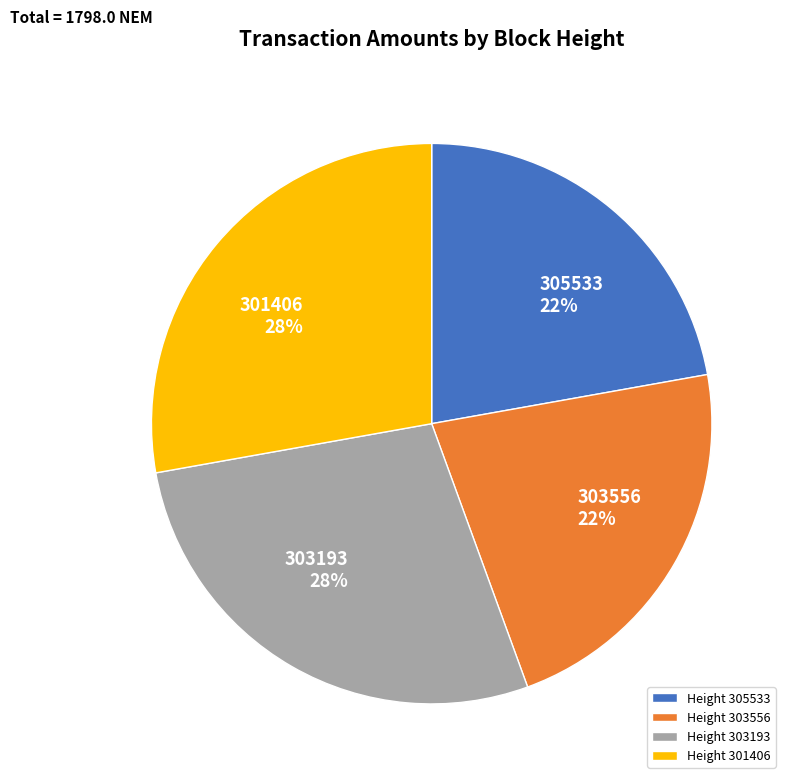

To the nearest percent, what percentage of the pie is Height 303193?

28%